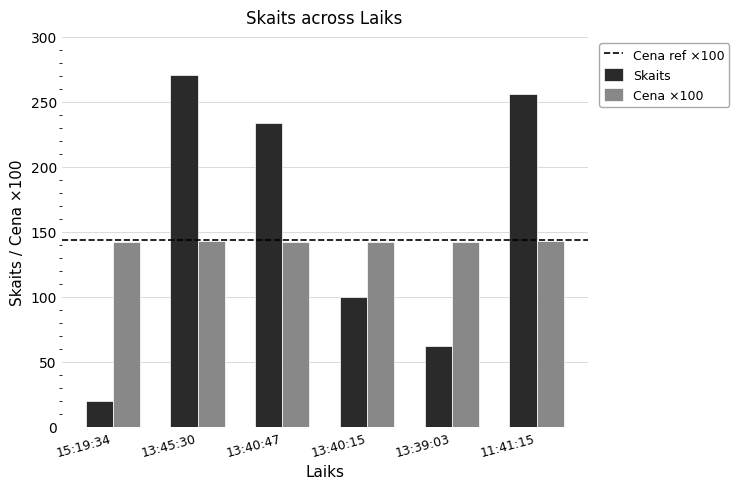

Are the bars horizontal?

No